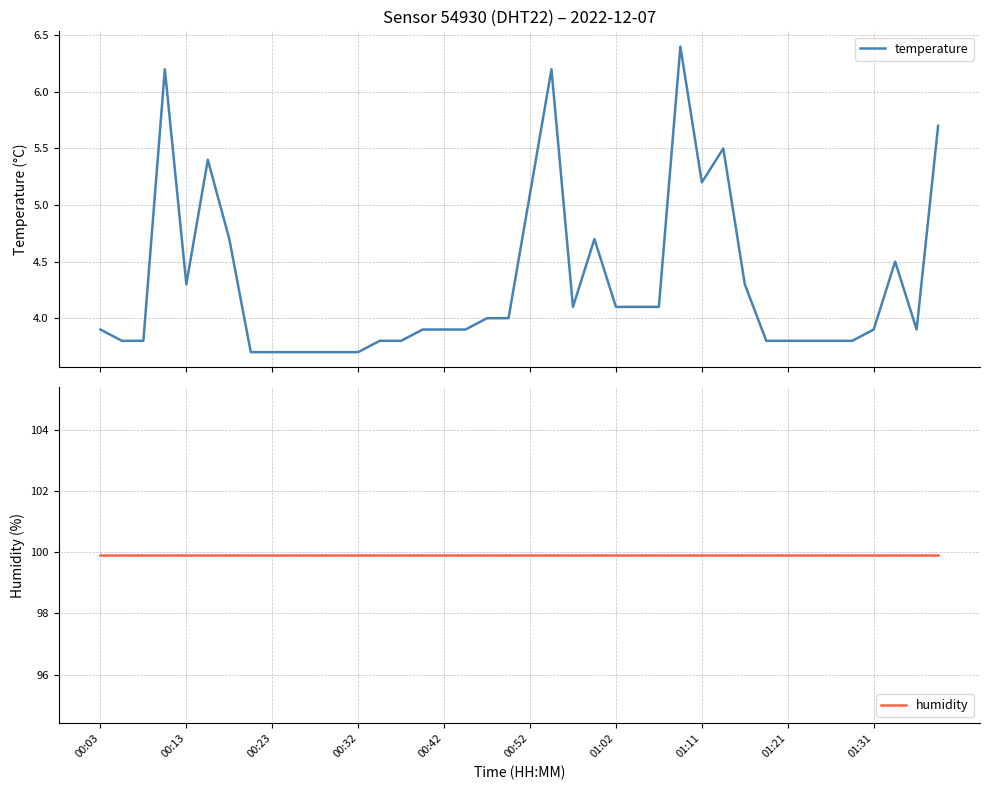

The value of humidity at 35 is 171.3. True or false?

False